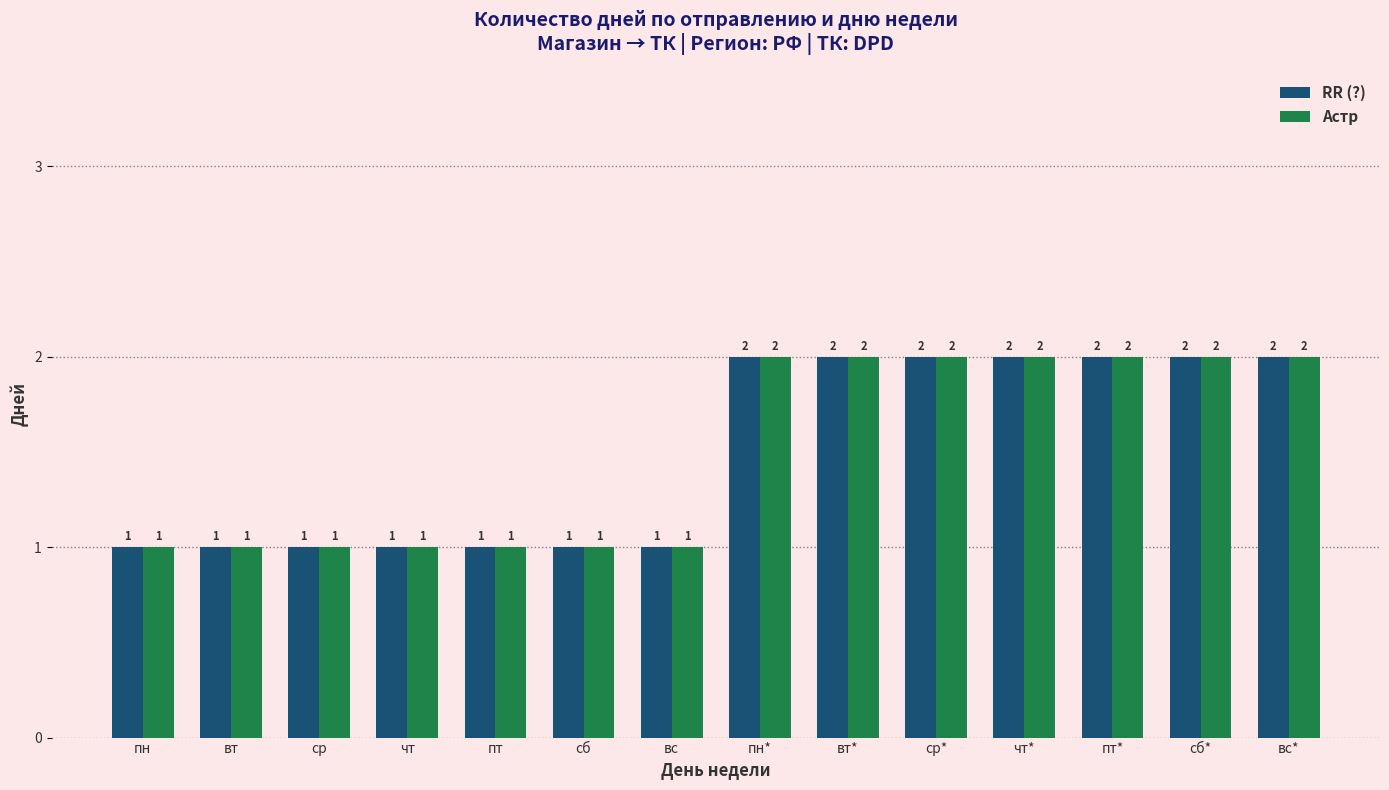

What is the maximum value shown in the chart?

2